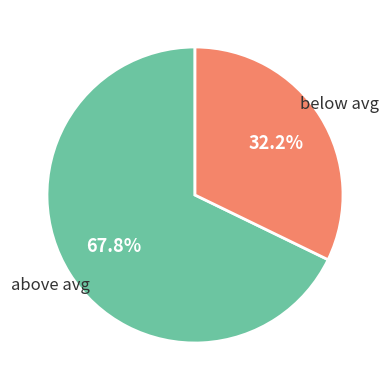

Rank the categories by value from highest to lowest.

above avg, below avg